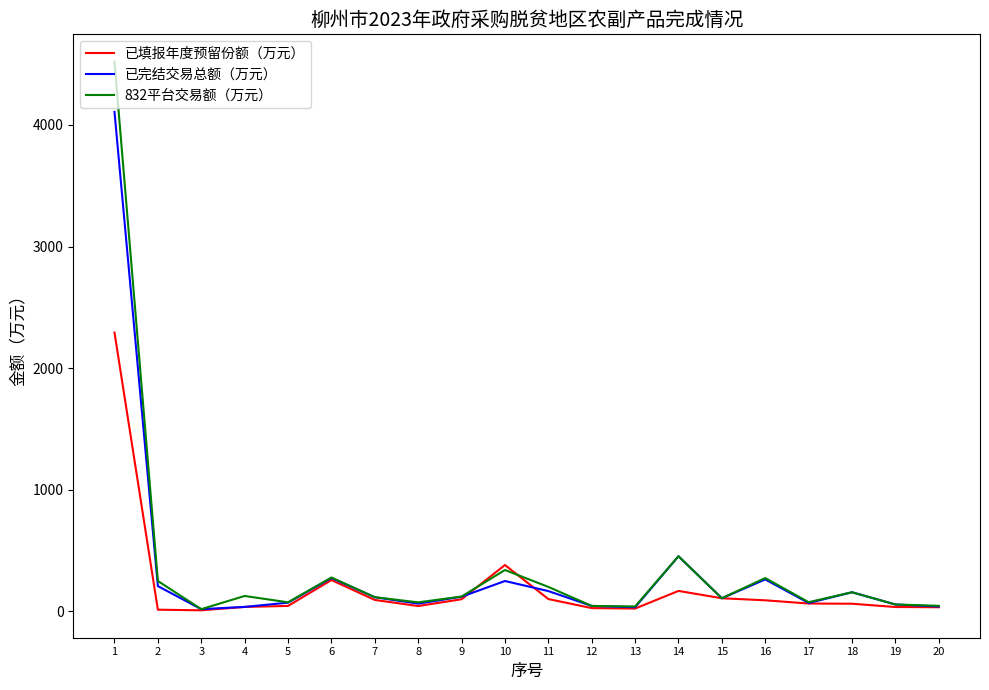

What is the highest value of the 已完结交易总额（万元） series?

4107.7